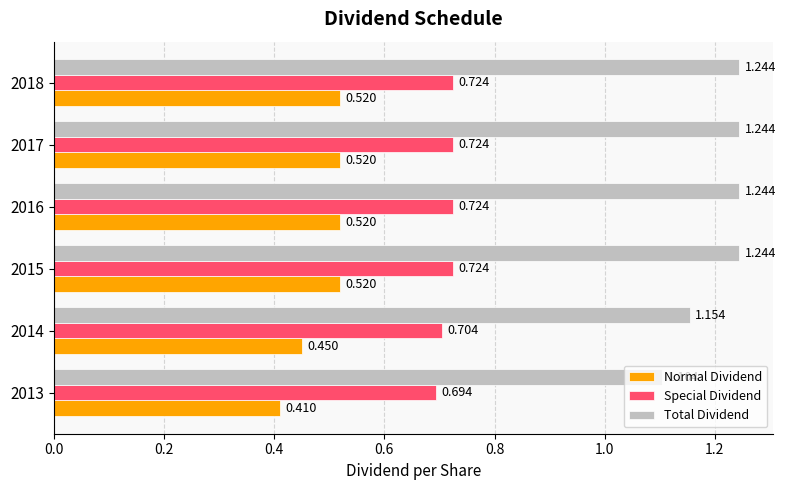

Count the Total Dividend values in the range 1 to 2.

6